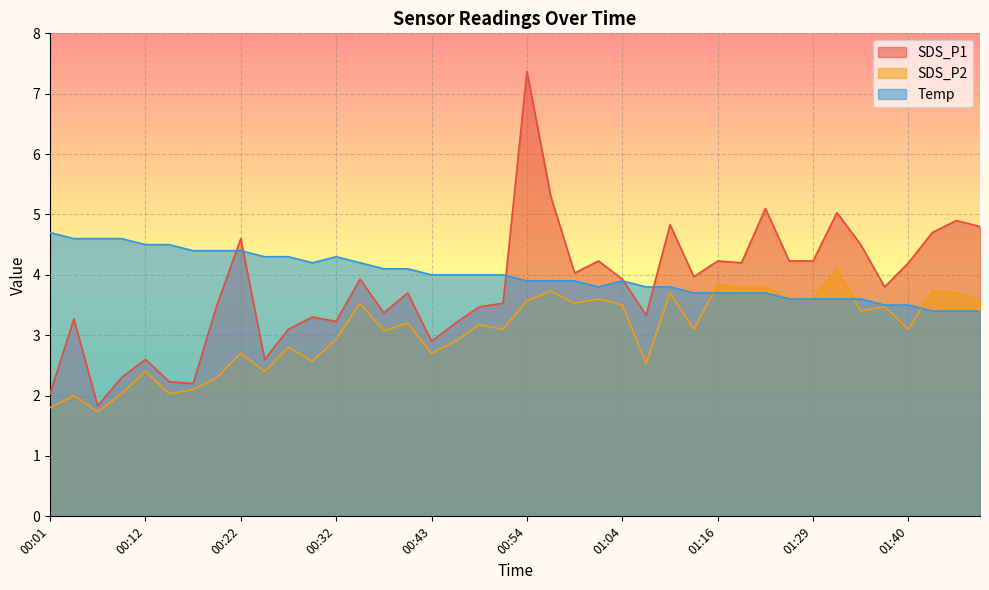

What is the label of the 25th point from the left?

01:04